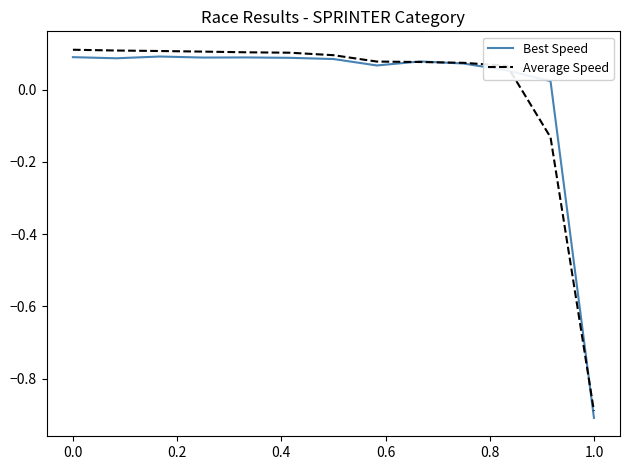

Does the chart have visible grid lines?

No